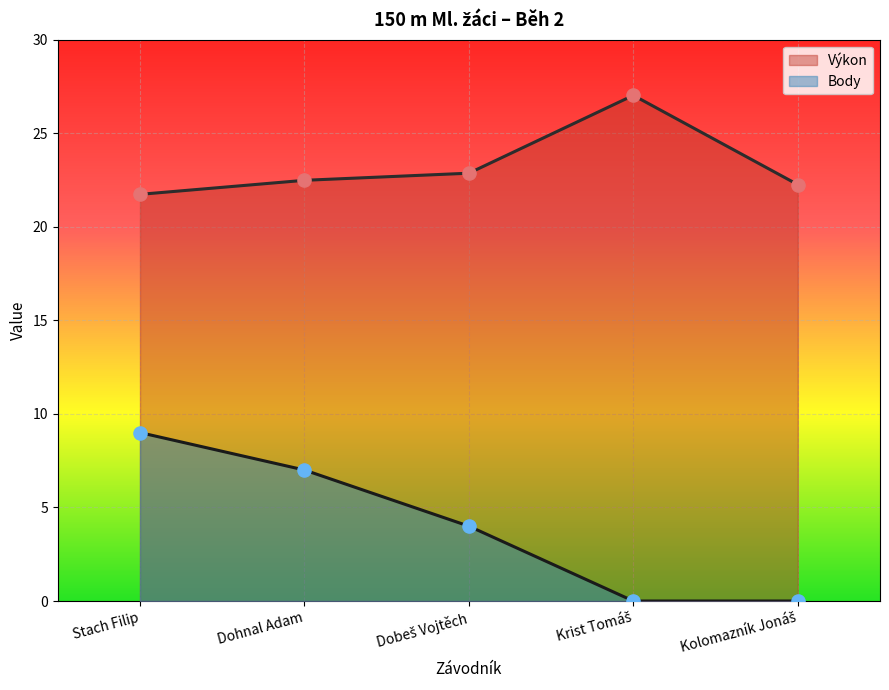

What is the total value across all series at Kolomazník Jonáš?

22.2